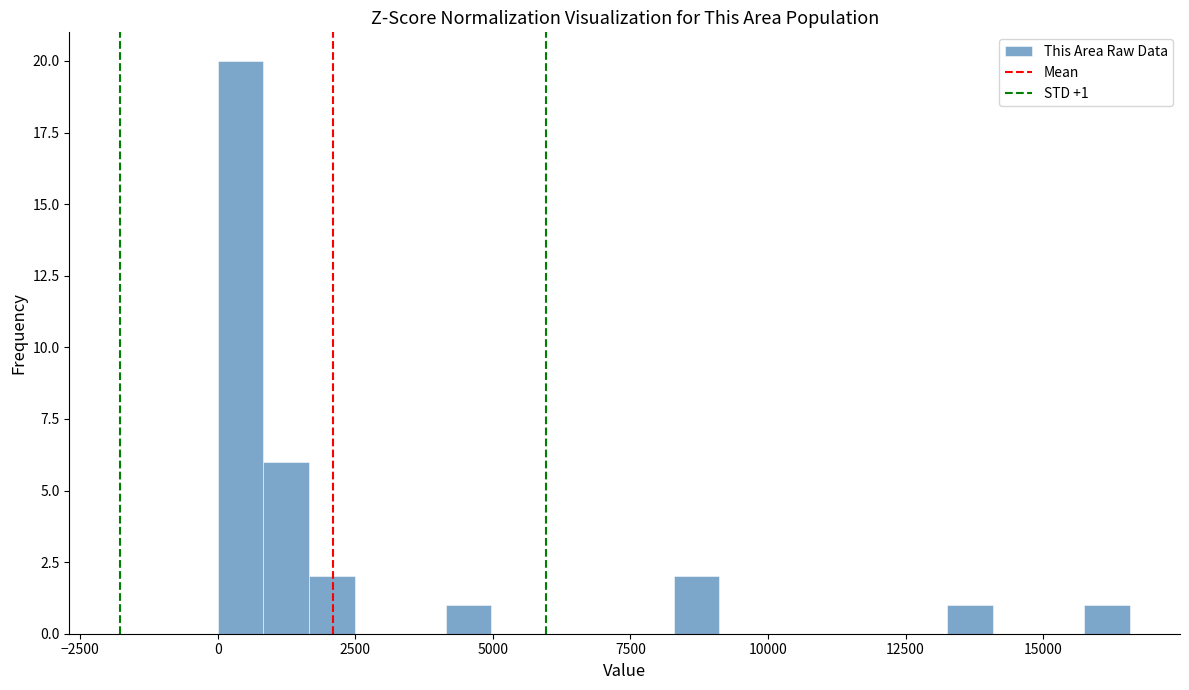

Read against the x-axis, roughly where is the centre of the tallest bar?

500